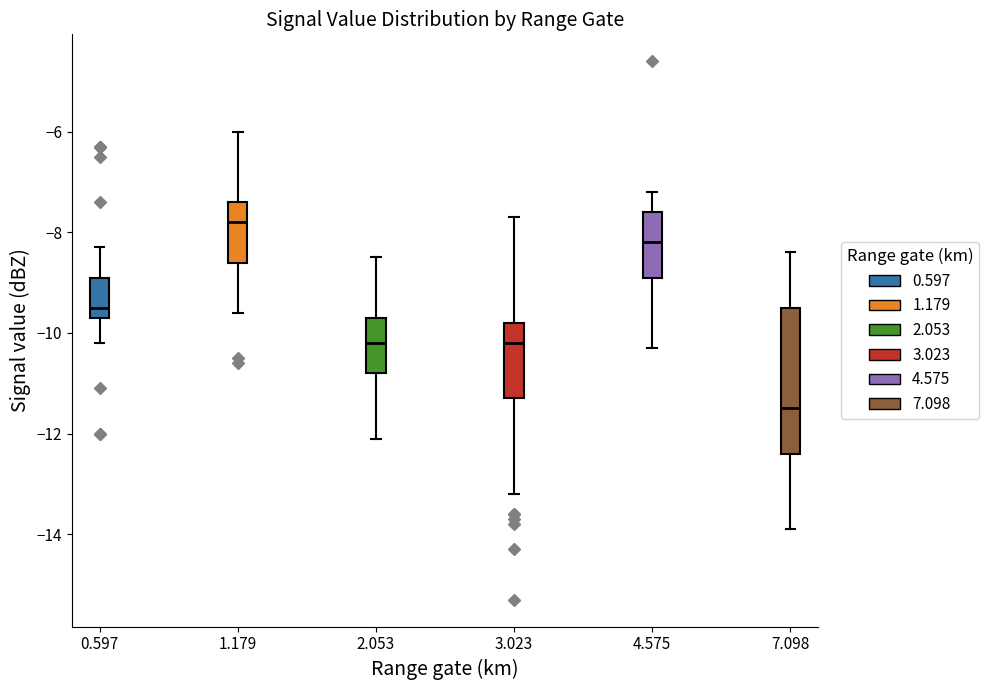

Reading left to right, transcribe this box plot: for each box, give where its median line is, the range the box spans, and where its two whiskers end, as read against the y-axis. The values are not printed on the chart, so give them approximately, as read against the axis.

0.597: median -9.4, box -9.6 to -8.8, whiskers -10.2 to -8.2
1.179: median -7.8, box -8.6 to -7.4, whiskers -9.6 to -6.0
2.053: median -10.2, box -10.8 to -9.6, whiskers -12.0 to -8.4
3.023: median -10.2, box -11.2 to -9.8, whiskers -13.2 to -7.6
4.575: median -8.2, box -8.8 to -7.6, whiskers -10.2 to -7.2
7.098: median -11.4, box -12.4 to -9.4, whiskers -13.8 to -8.4